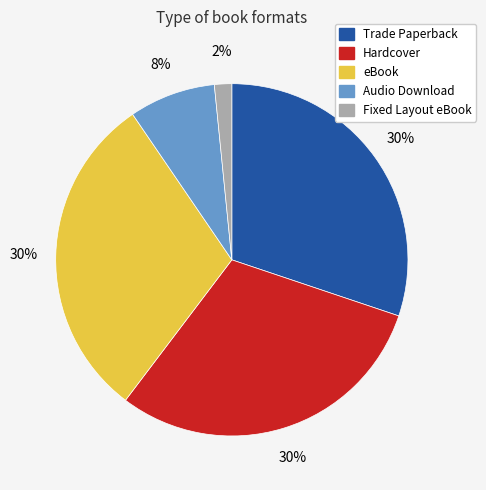

Is the sum of Hardcover and eBook greater than half?

Yes